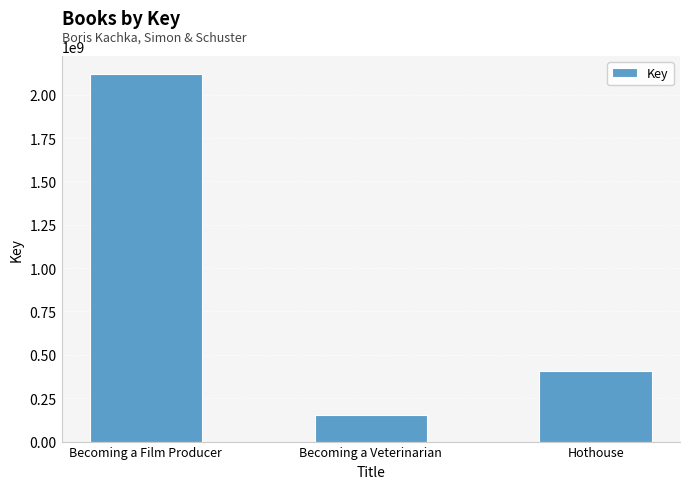

List the labels in order of value, largest first.

Becoming a Film Producer, Hothouse, Becoming a Veterinarian